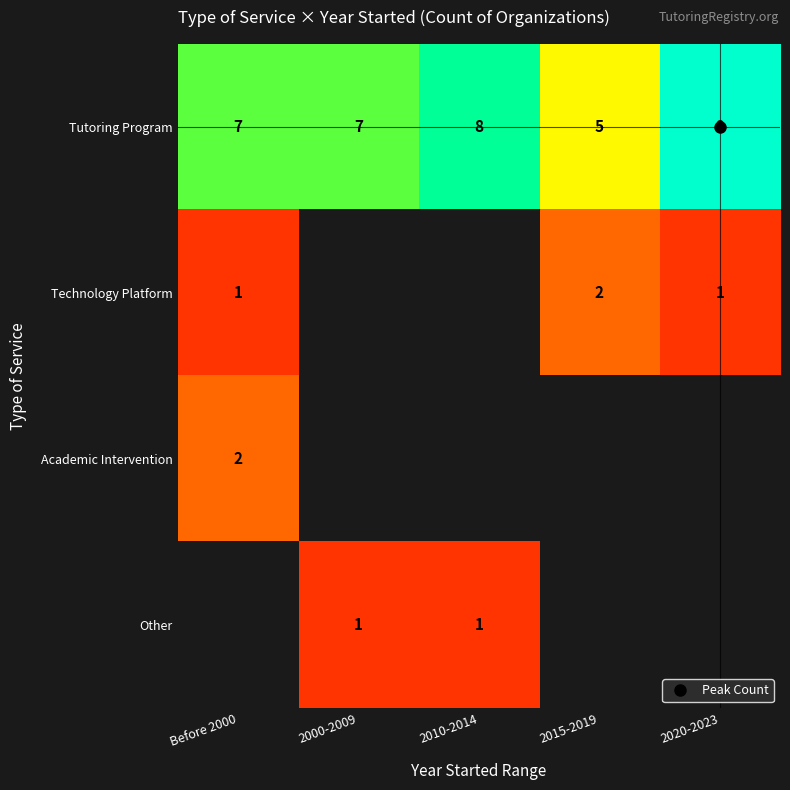

What is the smallest value displayed?

1.0